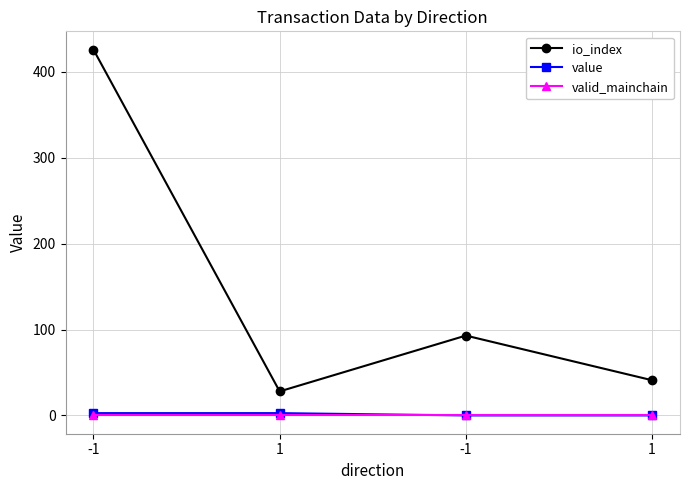

What are all the series names shown in the legend?

io_index, value, valid_mainchain